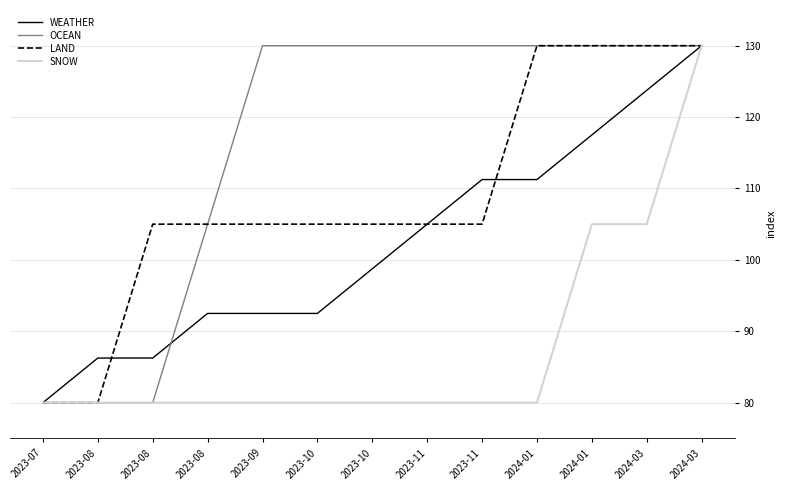

Rank the categories by WEATHER value from lowest to highest.

2023-07, 2023-08, 2023-08, 2023-08, 2023-09, 2023-10, 2023-10, 2023-11, 2023-11, 2024-01, 2024-01, 2024-03, 2024-03